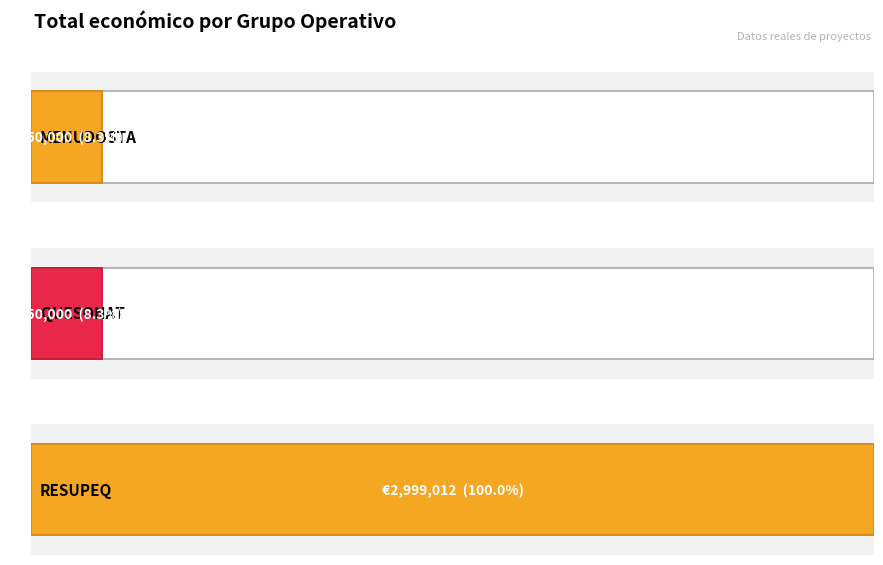

How many bars are there in total?

3